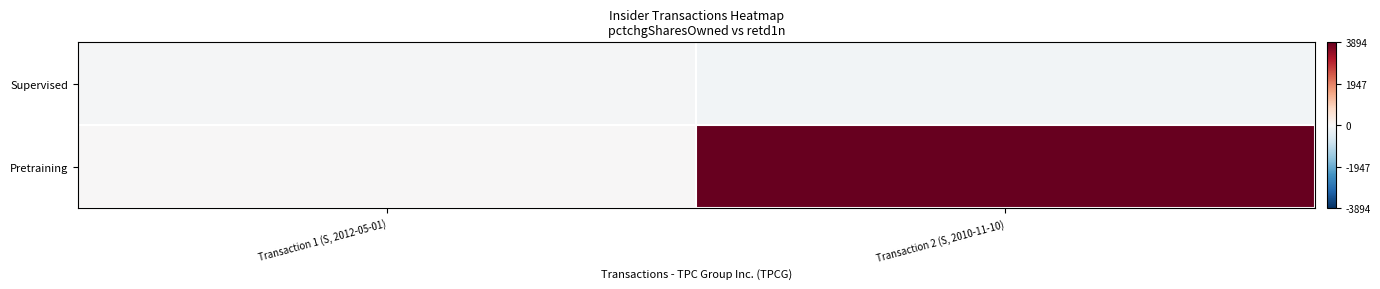

Which series has the widest spread of values?

Pretraining